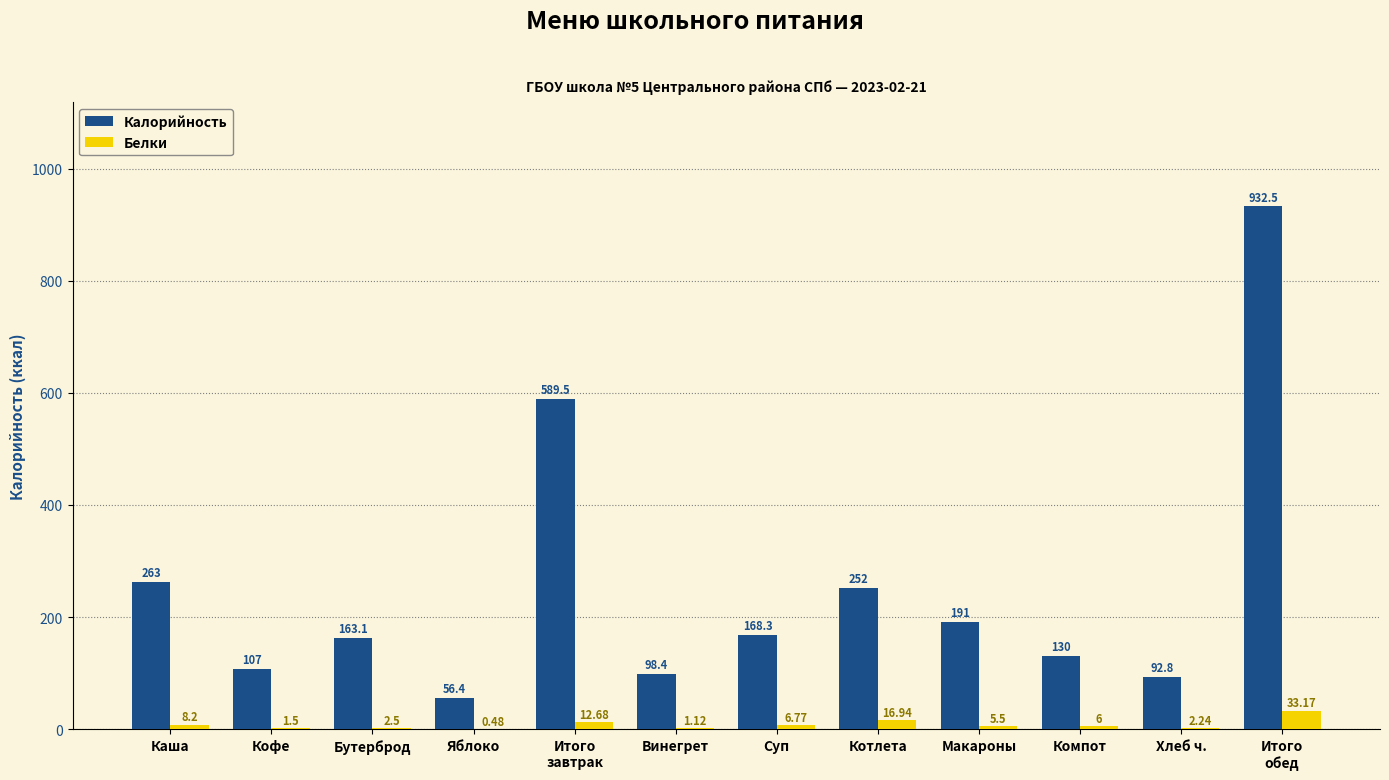

Which category has the highest value in the Калорийность series?

Итого
обед